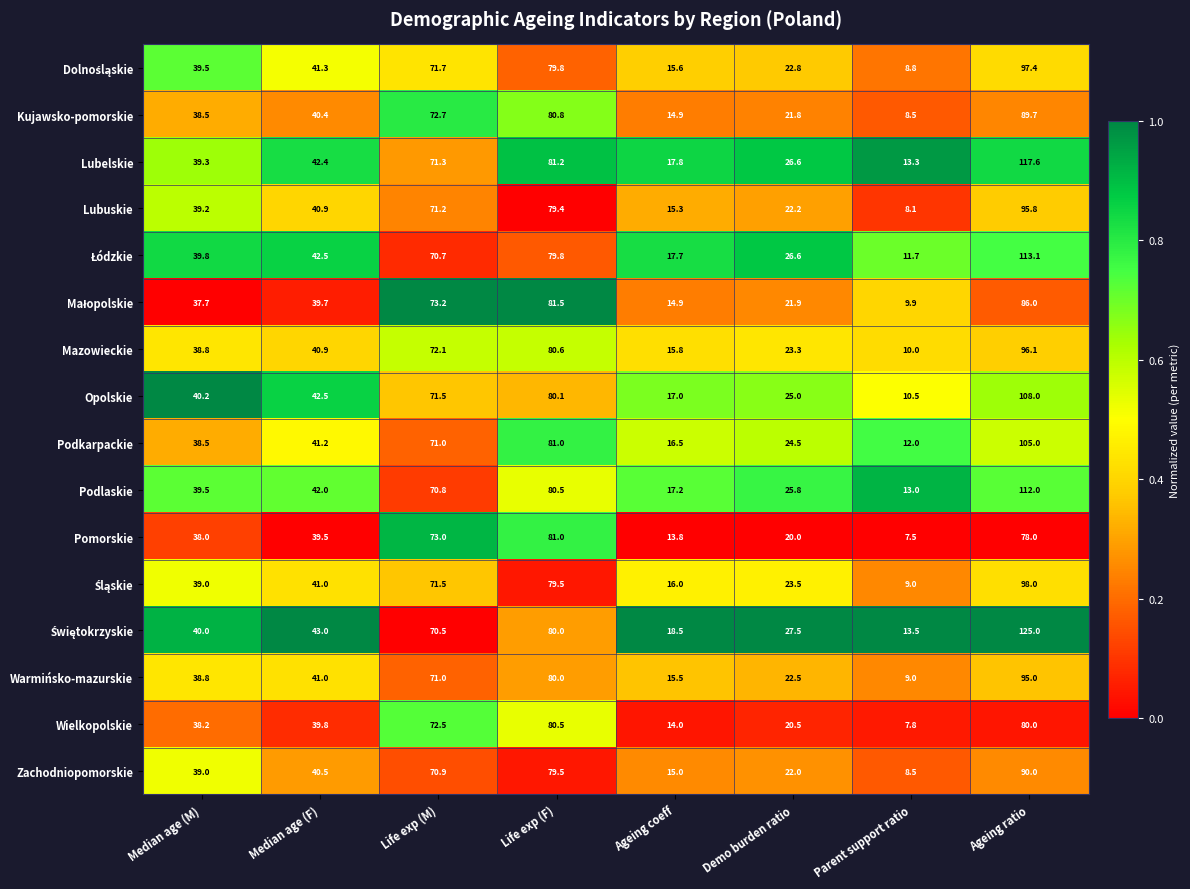

True or false: Mazowieckie has a value of 119.4 at Life exp (M).

False